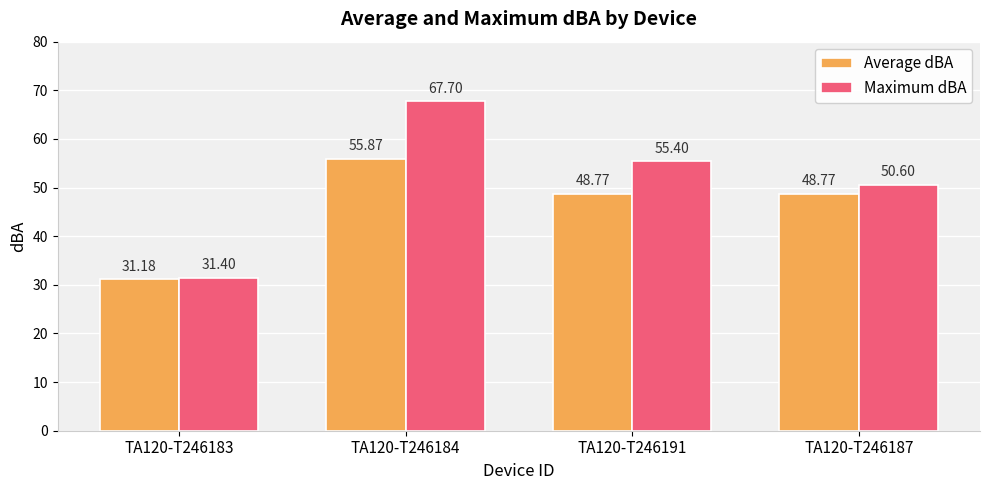

What is the label of the 2nd bar from the left?

TA120-T246184